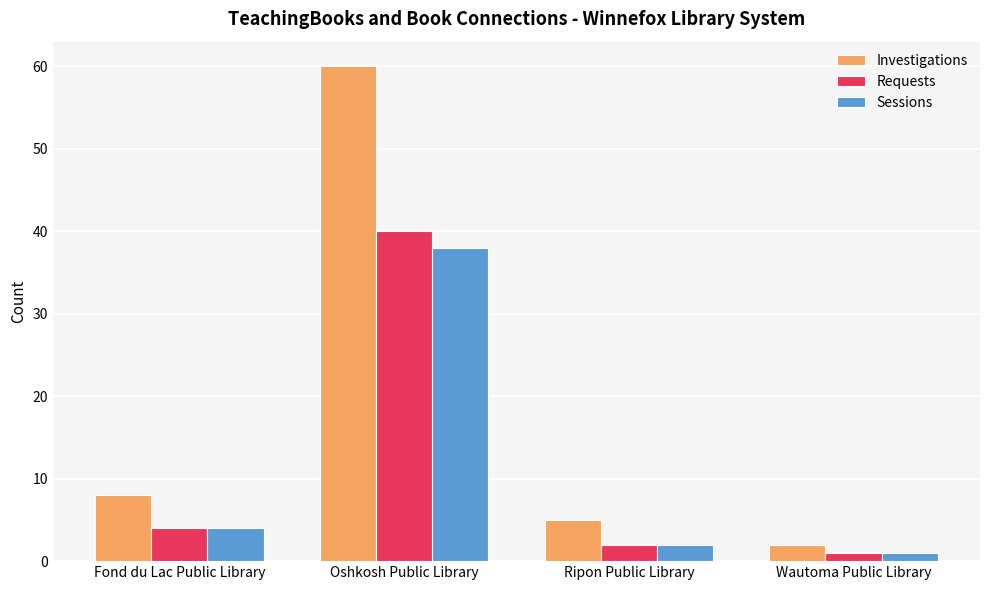

Rank the categories by Requests value from lowest to highest.

Wautoma Public Library, Ripon Public Library, Fond du Lac Public Library, Oshkosh Public Library